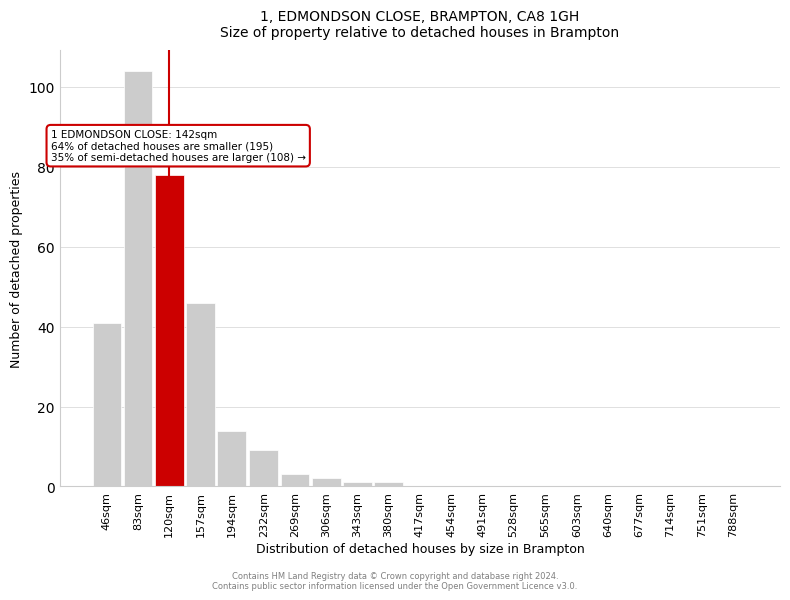

Reading left to right, extract all data points from this chart.

46sqm=41	83sqm=104	120sqm=78	157sqm=46	194sqm=14	232sqm=9	269sqm=3	306sqm=2	343sqm=1	380sqm=1	417sqm=0	454sqm=0	491sqm=0	528sqm=0	565sqm=0	603sqm=0	640sqm=0	677sqm=0	714sqm=0	751sqm=0	788sqm=0